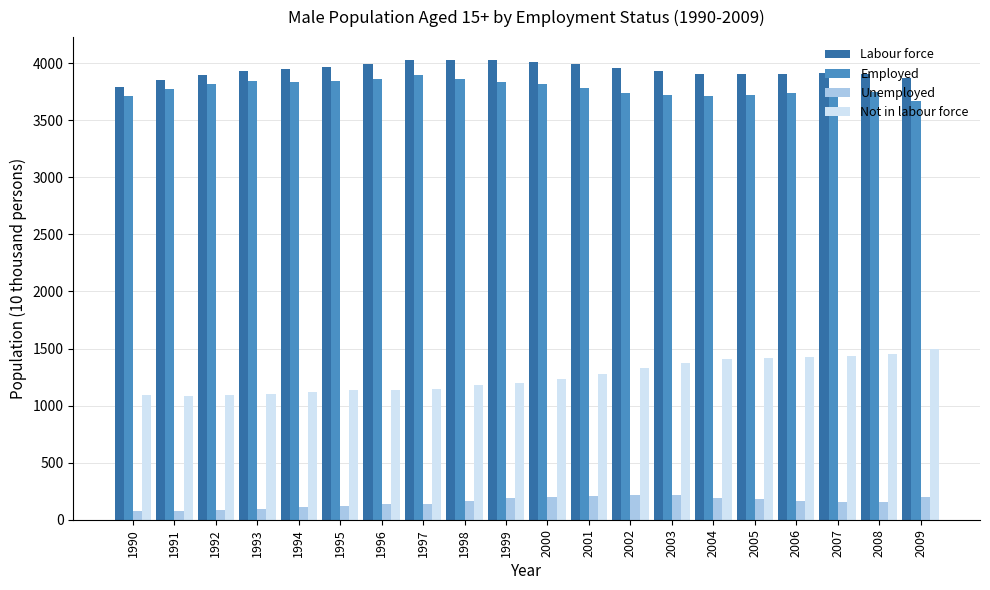

The value of Not in labour force at 2007 is 1433. True or false?

True